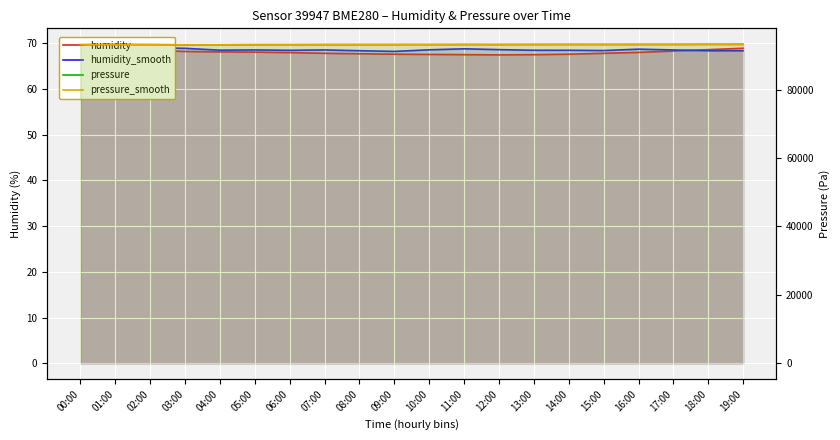

Reading right to left, list all the values displayed in this chart.

humidity: 68.9	68.6	68.3	68.0	67.8	67.6	67.5	67.5	67.5	67.5	67.6	67.7	67.8	68.0	68.0	68.1	68.2	68.5	68.9	69.8
humidity_smooth: 68.4	68.4	68.5	68.7	68.4	68.5	68.5	68.6	68.8	68.6	68.2	68.4	68.5	68.5	68.5	68.5	68.9	69.0	69.3	69.4
pressure: 93260.7	93252.5	93227.9	93221.8	93217.7	93215.6	93211.5	93205.4	93201.2	93195.1	93189.0	93172.6	93170.5	93152.1	93139.8	93121.4	93102.9	93168.5	93199.2	93129.6
pressure_smooth: 93205.4	93199.2	93193.1	93203.3	93172.6	93215.6	93170.5	93102.9	93152.1	93102.9	93139.8	93168.5	93168.5	93139.8	93176.7	93102.9	93121.4	93127.5	93162.3	93176.7